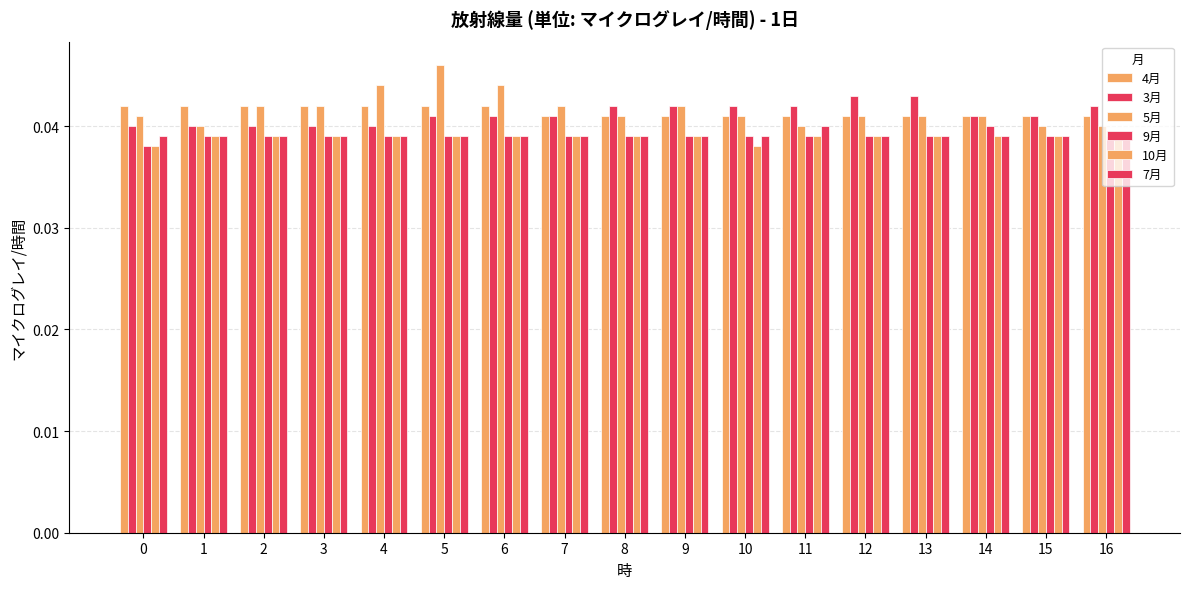

Which category has the highest value in the 3月 series?

12